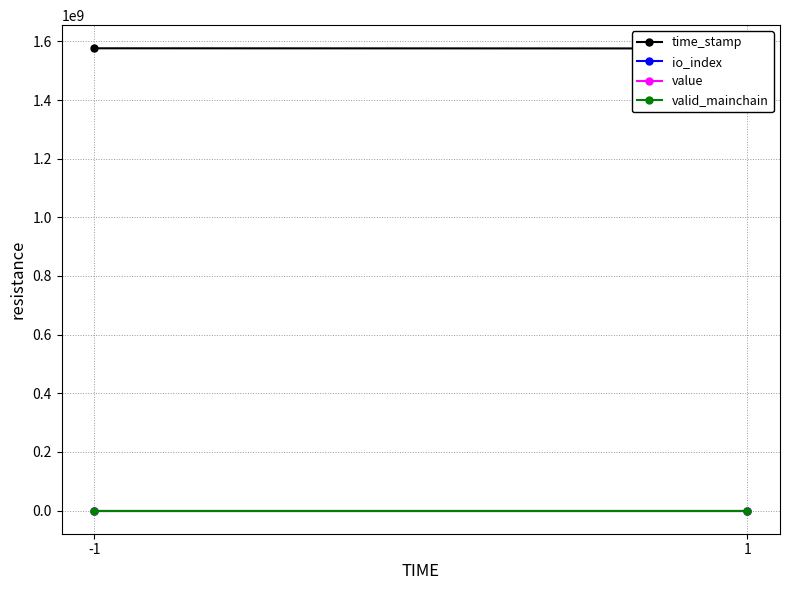

Which category has the lowest value across all series?

-1